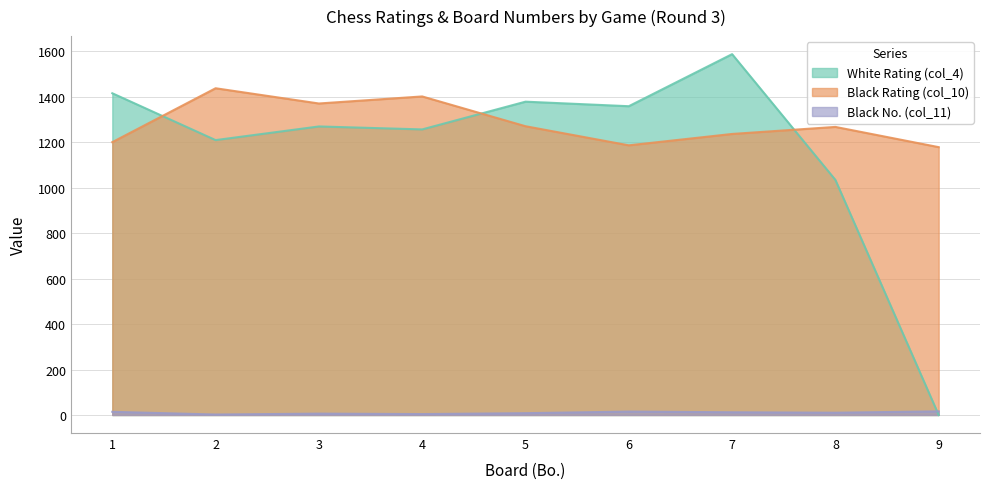

What is the total value across all series at 9?

1194